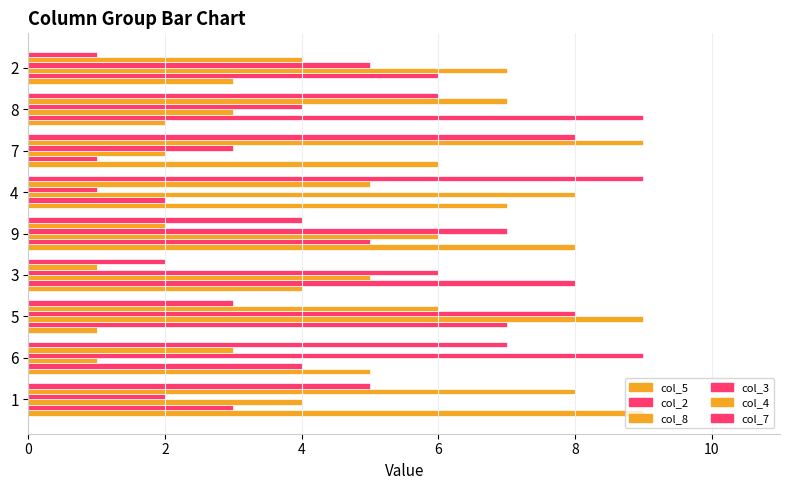

Reading right to left, extract all data points from this chart.

col_5: 3	2	6	7	8	4	1	5	9
col_2: 6	9	1	2	5	8	7	4	3
col_8: 7	3	2	8	6	5	9	1	4
col_3: 5	4	3	1	7	6	8	9	2
col_4: 4	7	9	5	2	1	6	3	8
col_7: 1	6	8	9	4	2	3	7	5